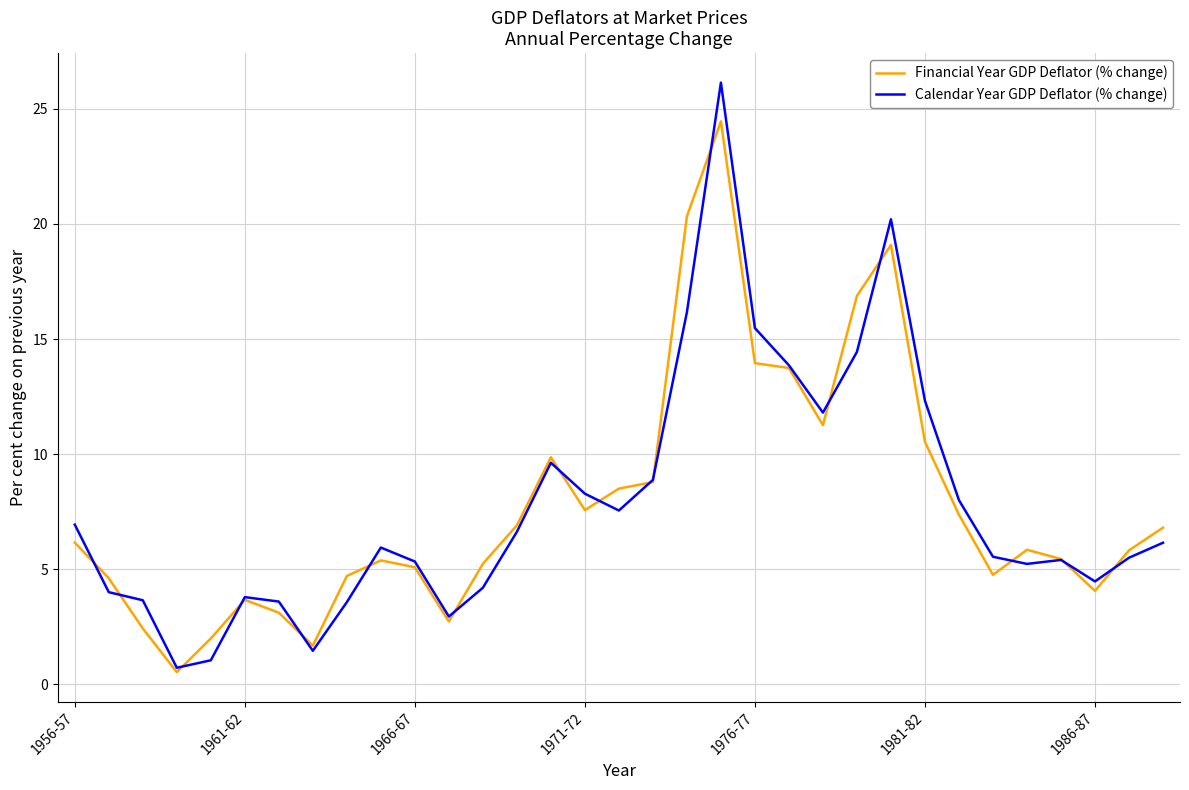

True or false: Financial Year GDP Deflator (% change) and Calendar Year GDP Deflator (% change) intersect in this chart.

True